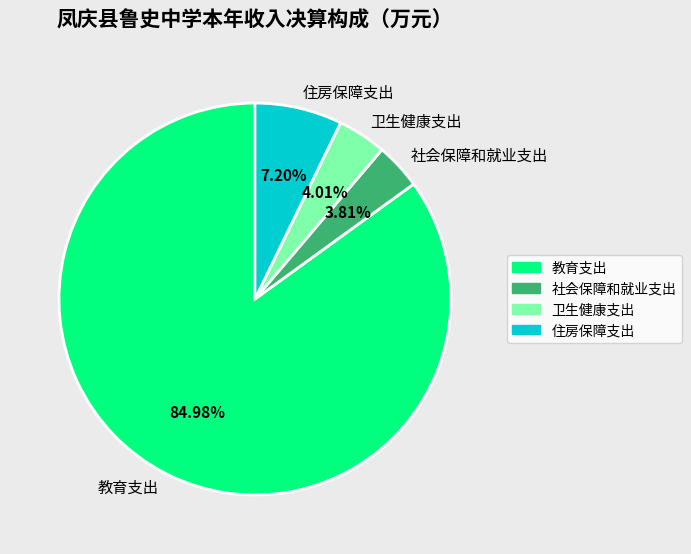

Which slice represents more than half of the pie?

教育支出